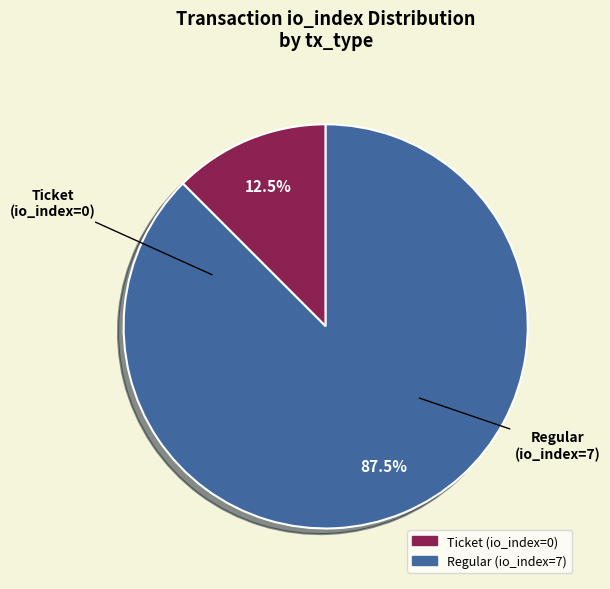

To the nearest percent, what is the difference between the largest and smallest slice percentages?

75%